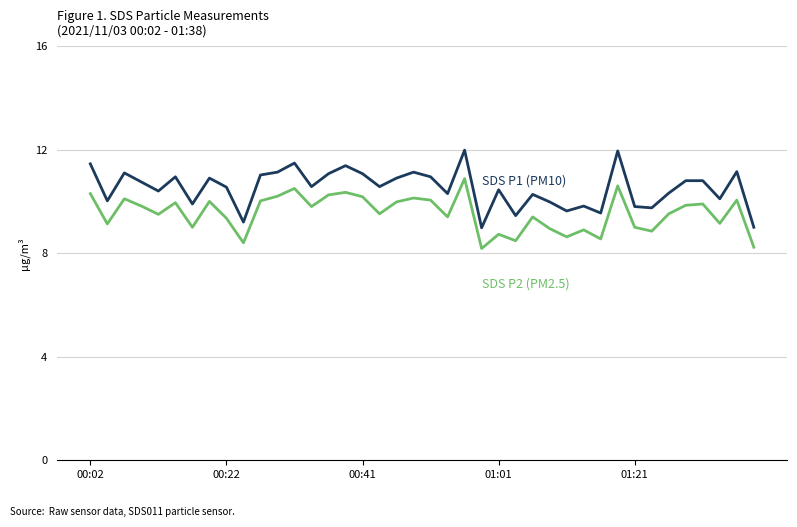

What is the minimum value shown in the chart?

8.2